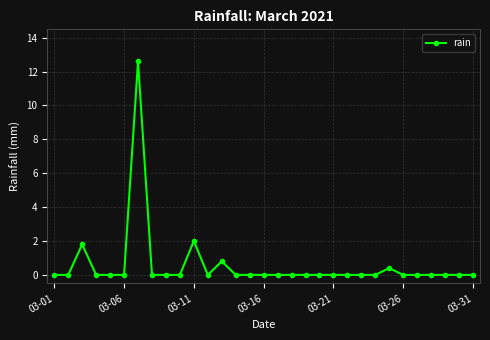

What is the sum of all values?

17.6